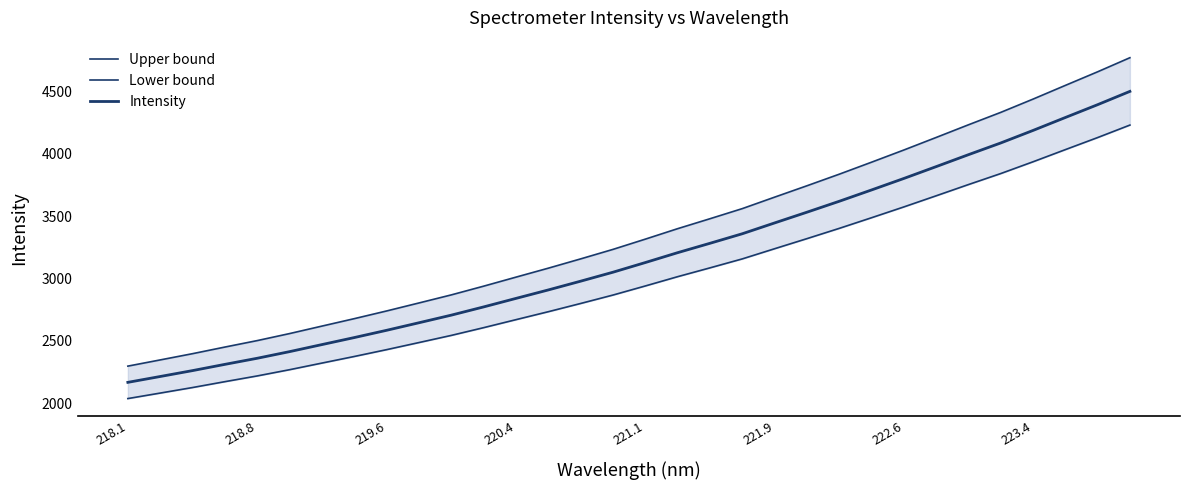

How many data points in Intensity are less than 3128?

16